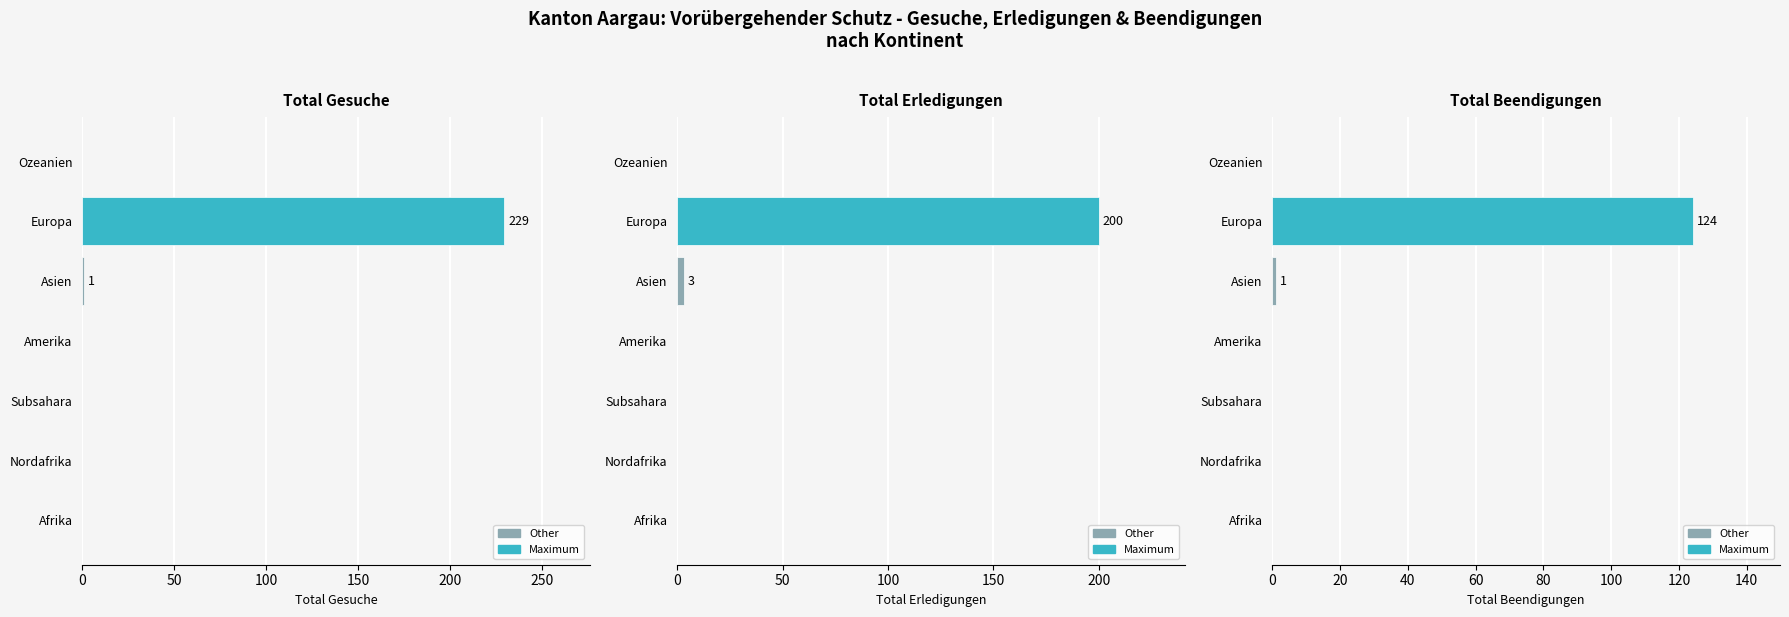

At Amerika, list the series in order from smallest to largest.

Total Gesuche, Total Erledigungen, Total Beendigungen